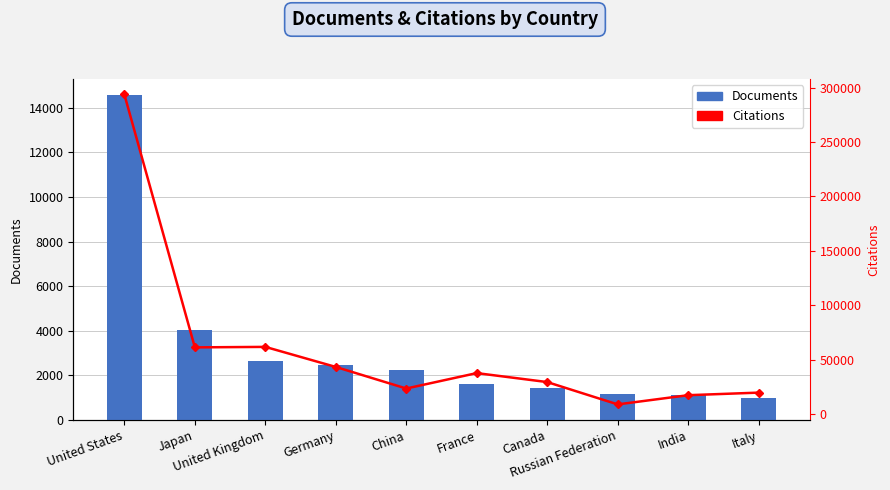

Reading left to right, list all the values displayed in this chart.

Documents: United States=14570	Japan=4030	United Kingdom=2659	Germany=2476	China=2218	France=1617	Canada=1439	Russian Federation=1174	India=1136	Italy=968
Citations: United States=293588	Japan=61286	United Kingdom=61732	Germany=43298	China=23484	France=37657	Canada=29412	Russian Federation=8909	India=17355	Italy=19720